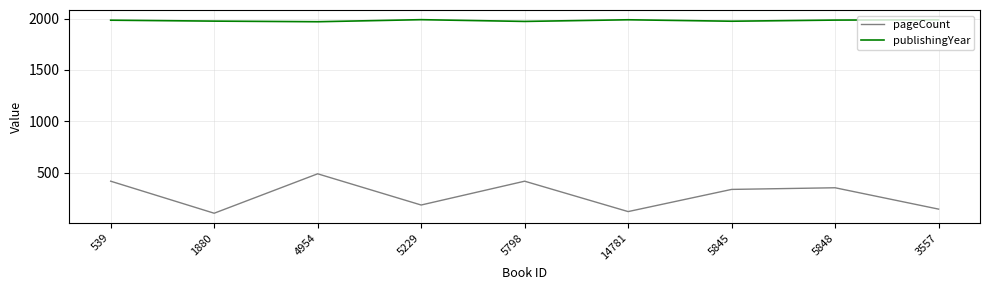

In pageCount, how many points are higher than both neighbors (excluding endpoints)?

3